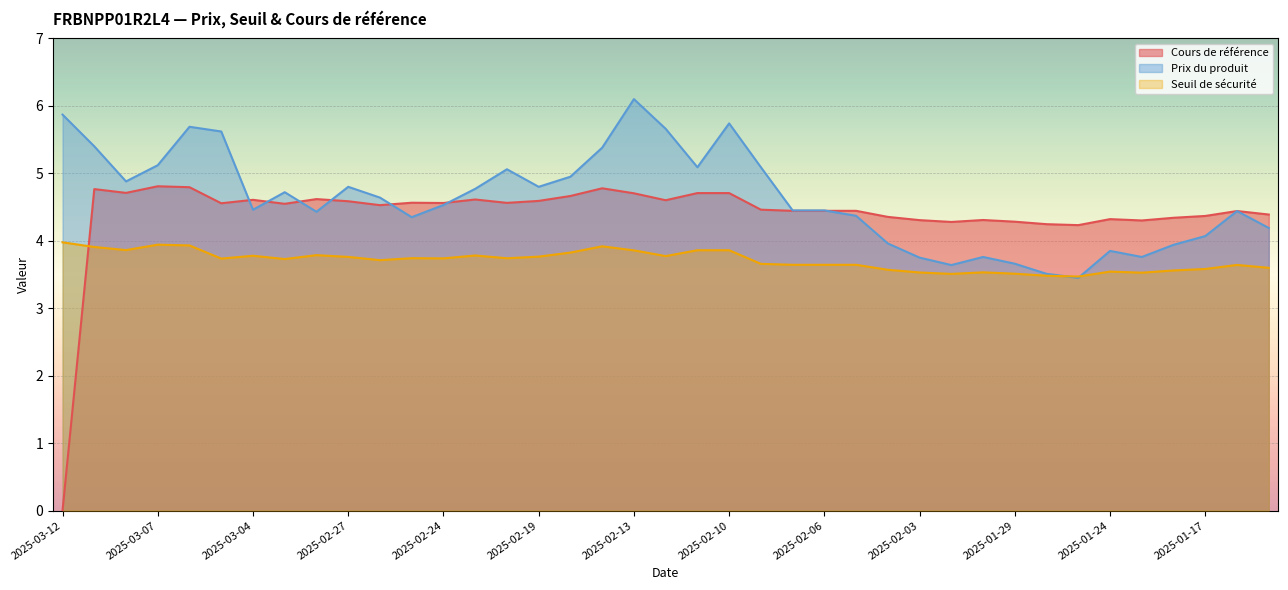

What is the maximum value for Cours de référence?

4.8